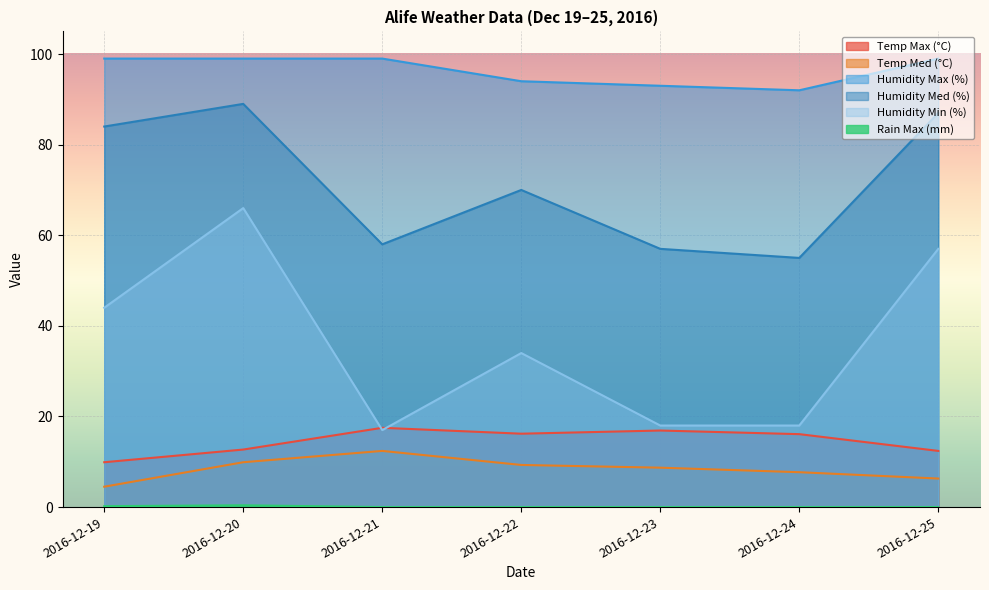

What value does the Humidity Max (%) series have at 2016-12-22?

94.0